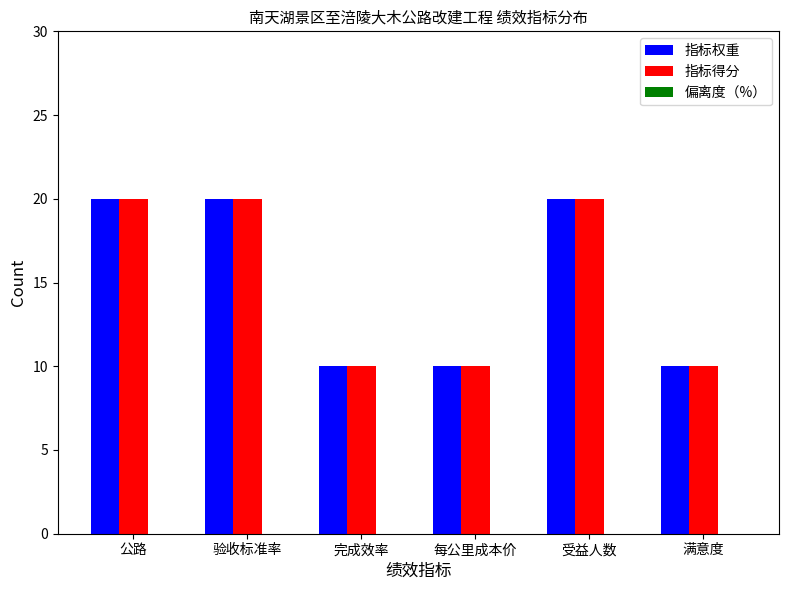

What is the total value across all series at 受益人数?

40